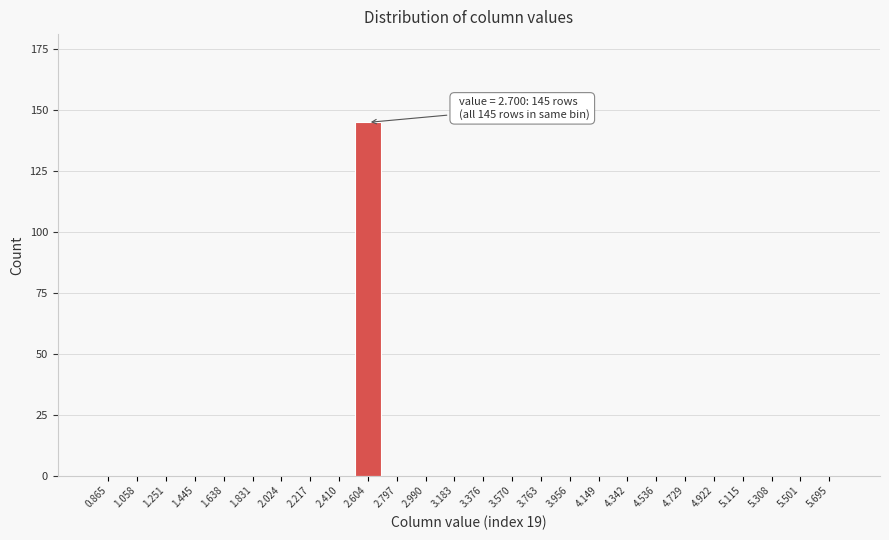

Reading left to right, transcribe all the data shown in this chart.

0.865=0	1.058=0	1.251=0	1.445=0	1.638=0	1.831=0	2.024=0	2.217=0	2.410=0	2.604=145	2.797=0	2.990=0	3.183=0	3.376=0	3.570=0	3.763=0	3.956=0	4.149=0	4.342=0	4.536=0	4.729=0	4.922=0	5.115=0	5.308=0	5.501=0	5.695=0